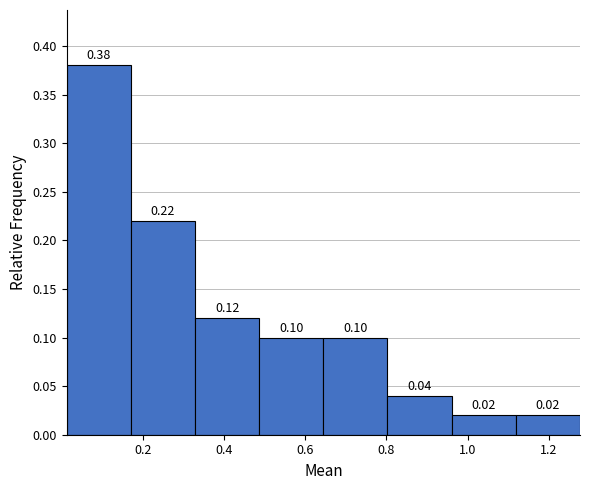

How tall is the bar that spans 0.02 to 0.18 on the x-axis? The bar edges are not printed on the chart, so give them approximately, as read against the axis.

0.38